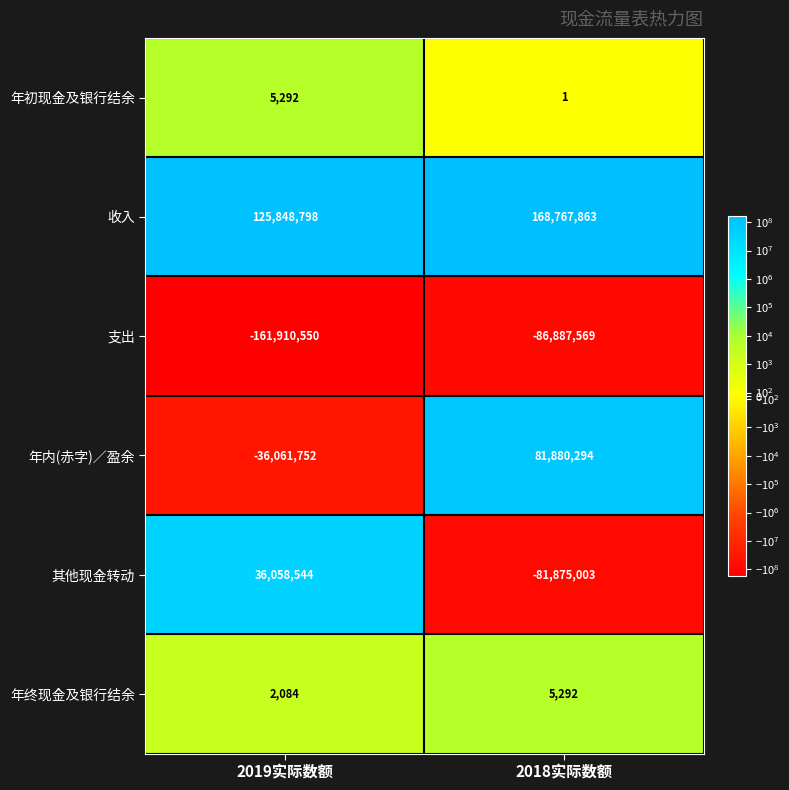

The 年初现金及银行结余 series shows 7286 at 2019实际数额. True or false?

False